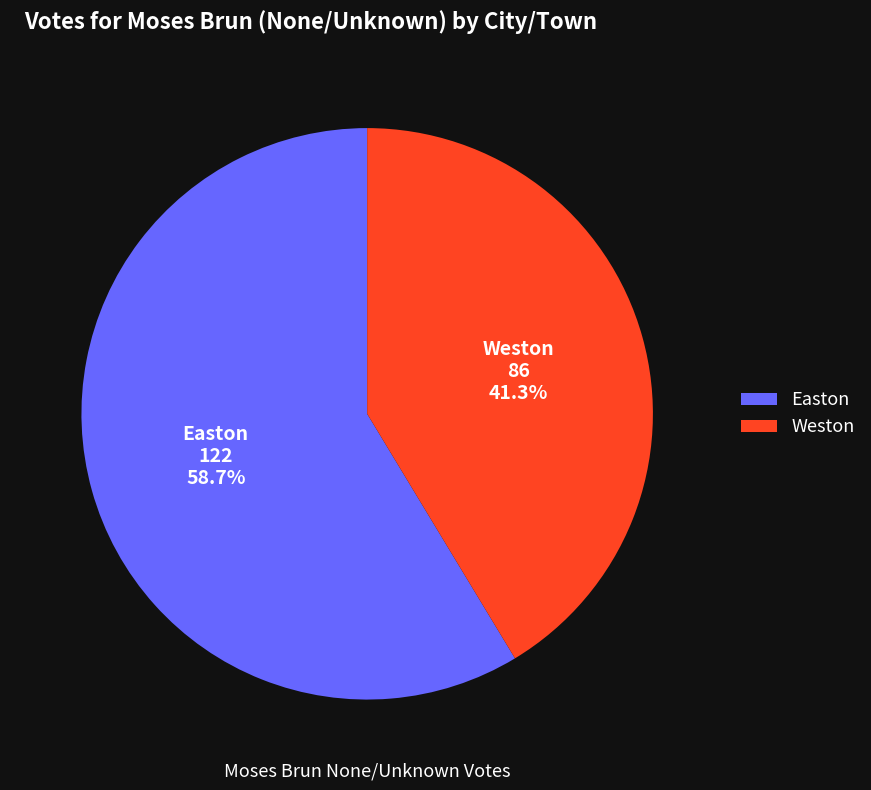

How many segments does this pie chart have?

2